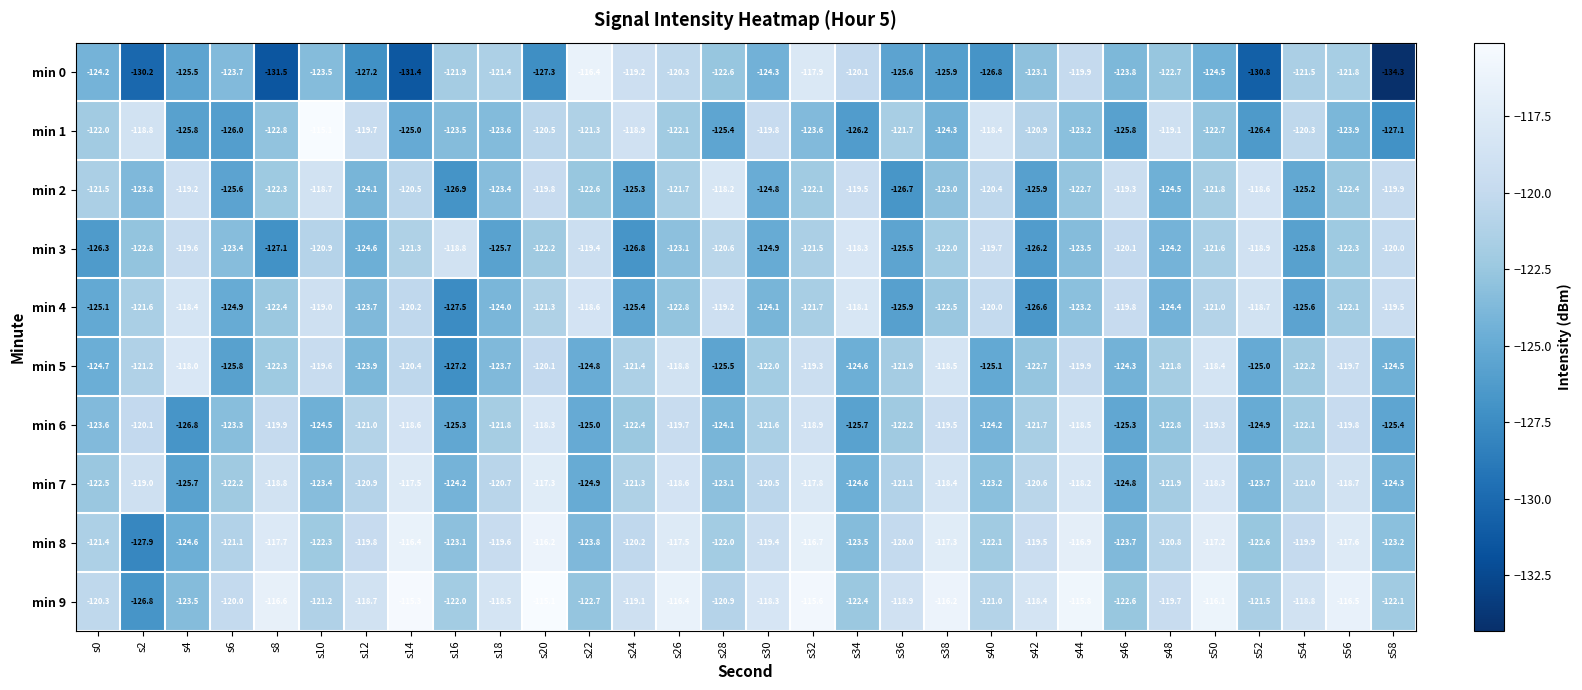

Which series has the largest total across all categories?

min 9